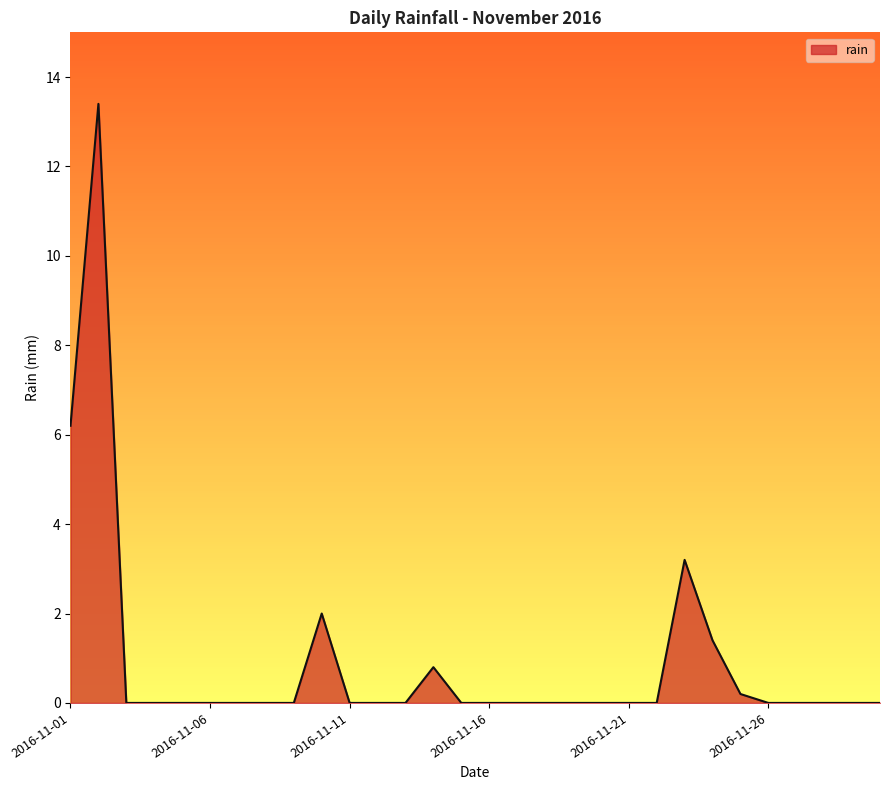

True or false: there are more than 2 points higher than both neighbors.

True